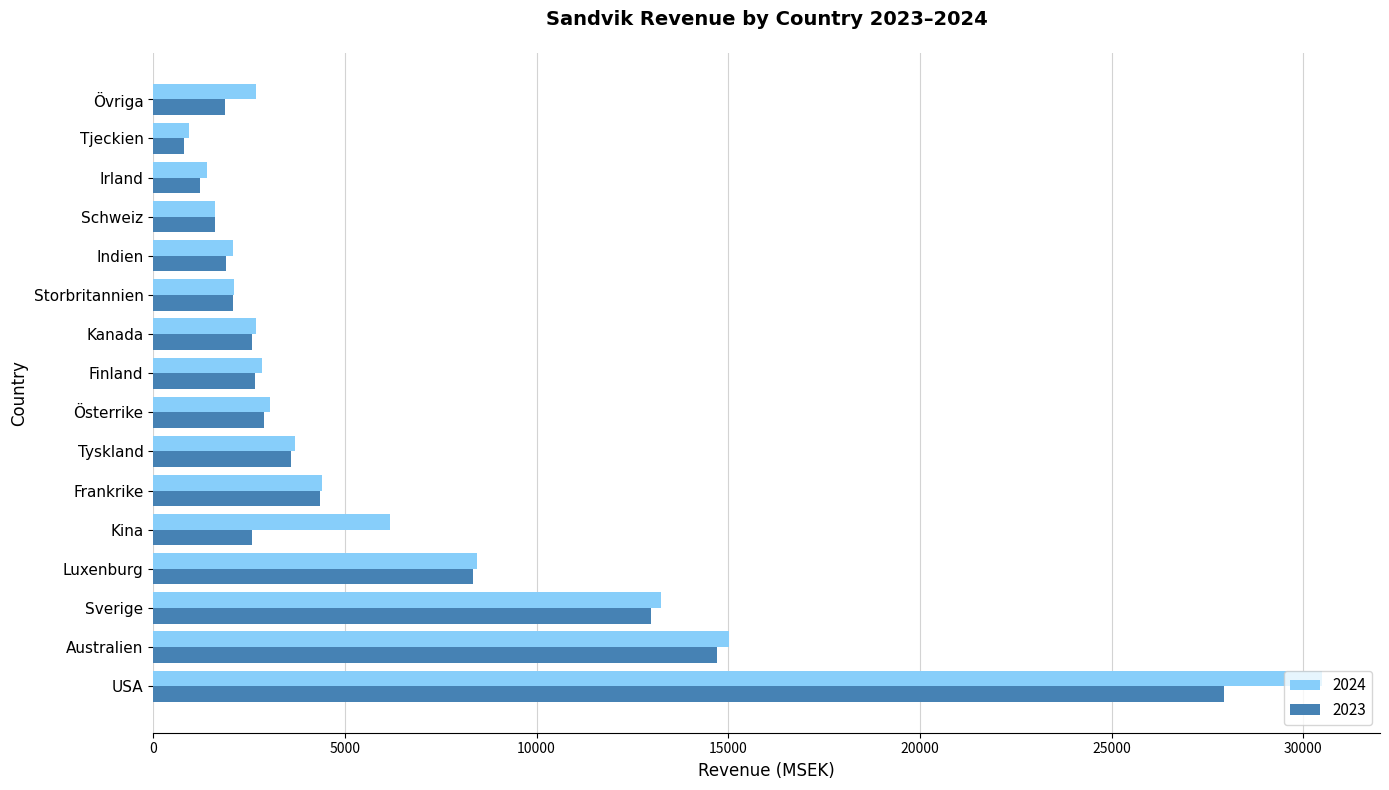

List the series in order of their overall mean, lowest first.

2023, 2024